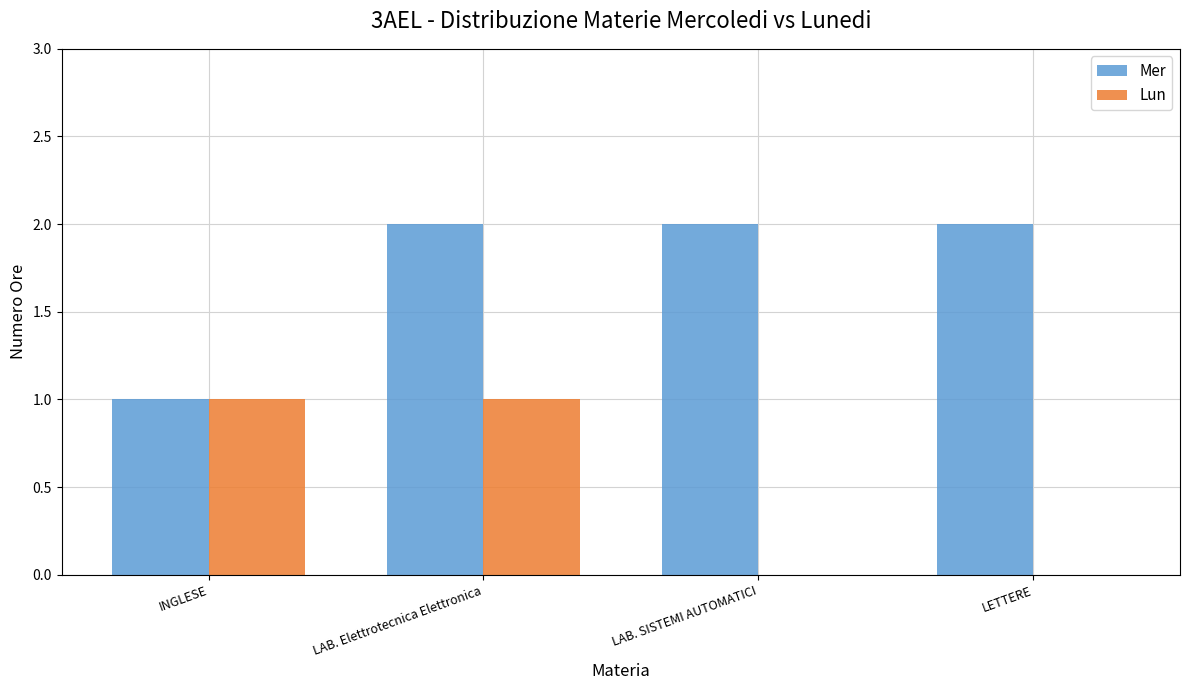

What is the average value of the Mer series?

2